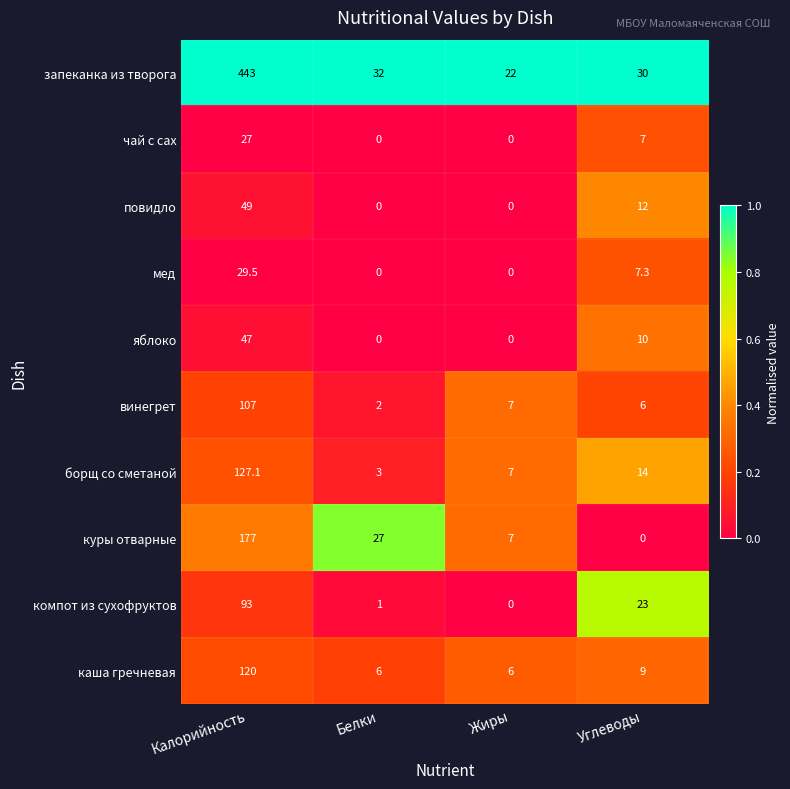

The повидло series shows -19.8 at Жиры. True or false?

False